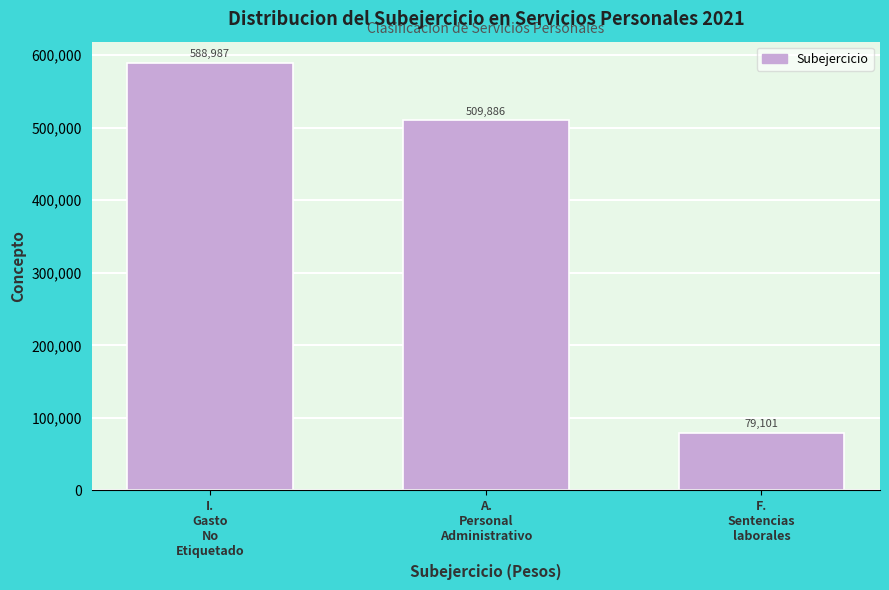

What is the value of the 2nd bar from the left?

509886.2